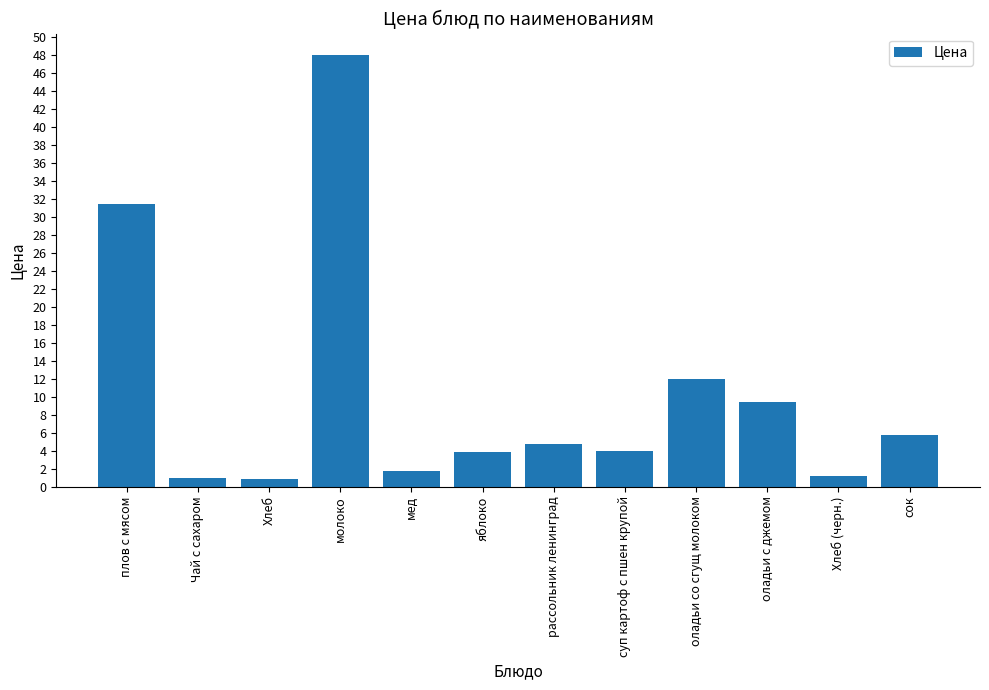

At which label is the value closest to 24?

плов с мясом